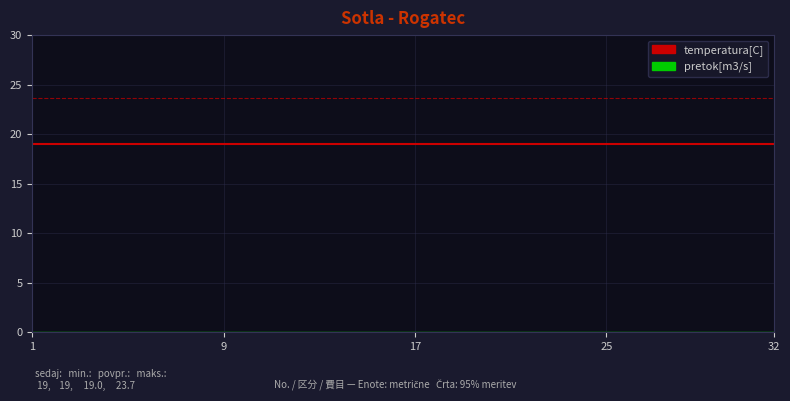

What is the minimum value for temperatura[C]?

19